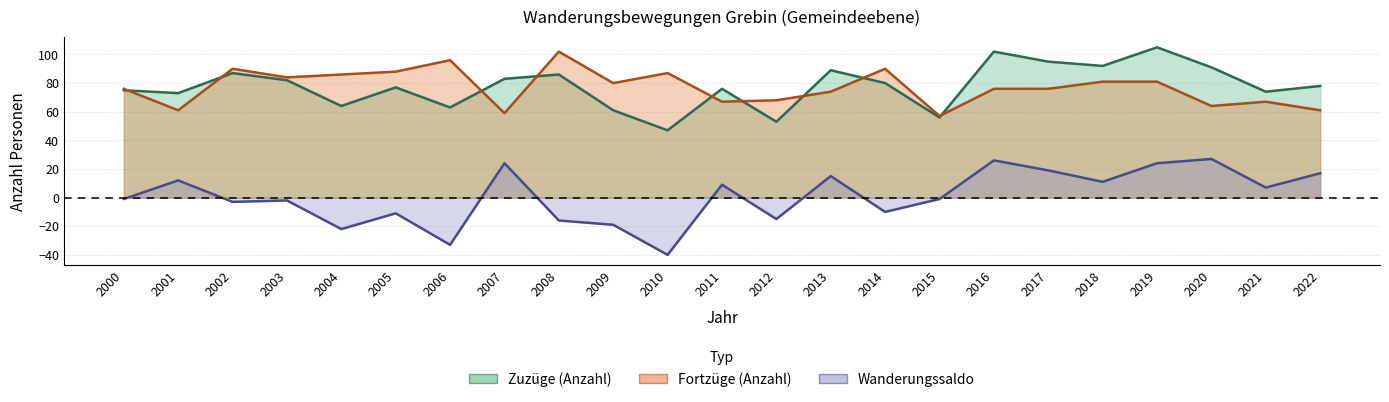

The Zuzüge (Anzahl) series shows 47 at 2010. True or false?

True